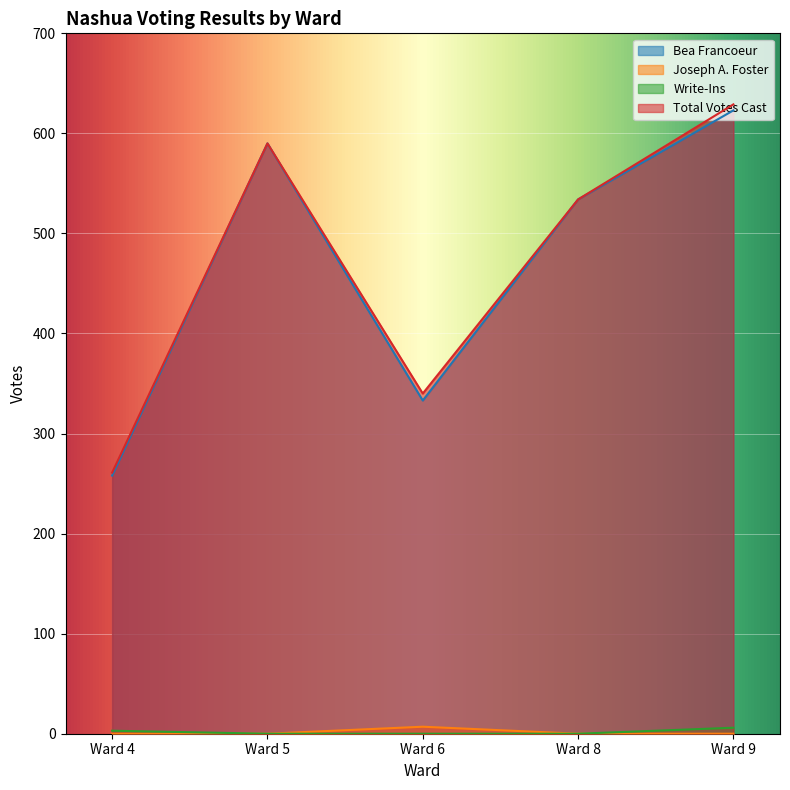

True or false: Total Votes Cast has a value of 839 at Ward 9.

False